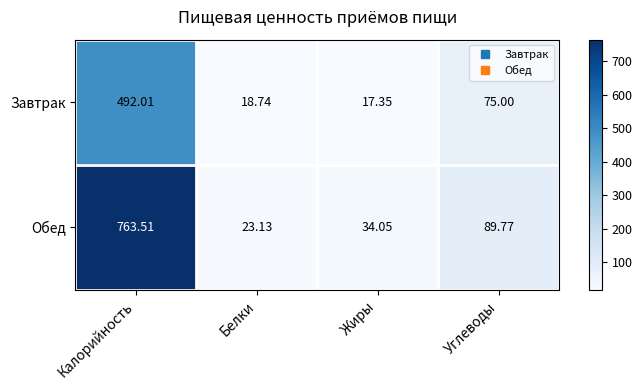

At which category does the chart reach its peak across all series?

Калорийность